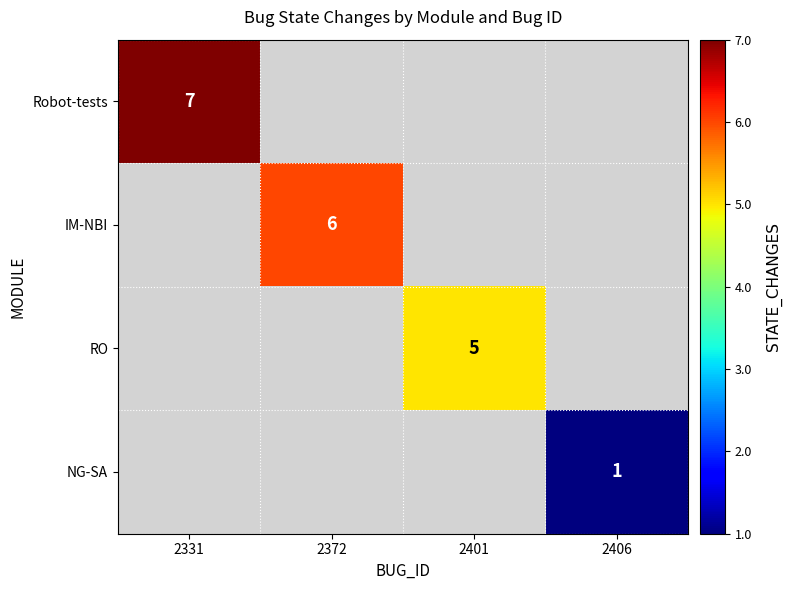

The value of NG-SA at 2406 is 0.4. True or false?

False